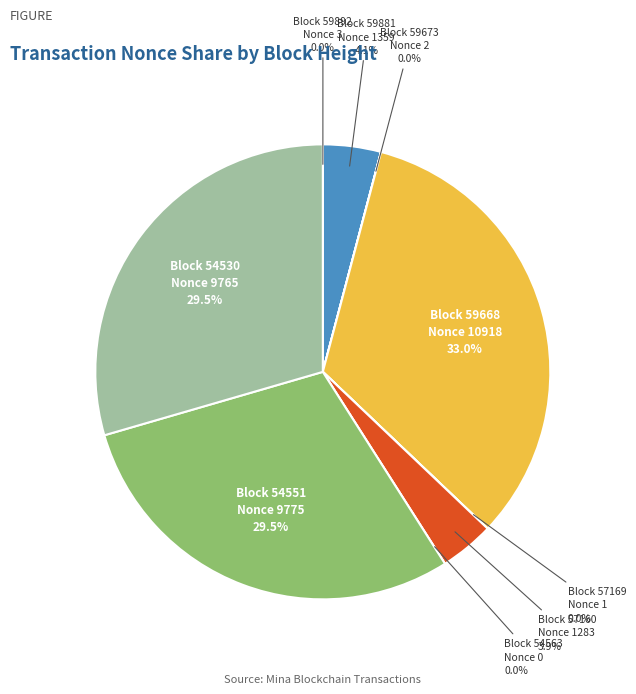

What percentage do 54530 and 54563 together represent?

29.5%